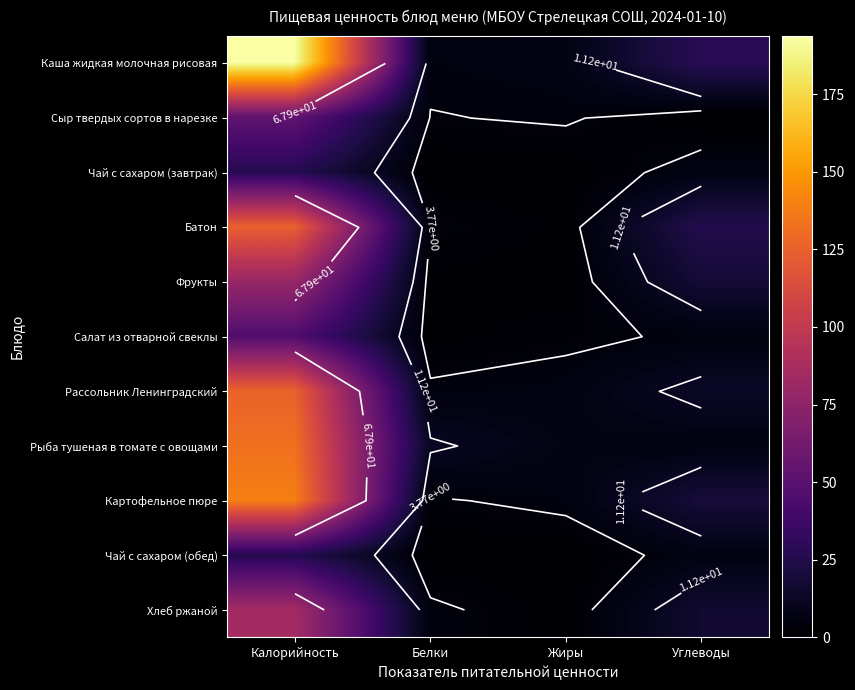

The value of Каша жидкая молочная рисовая at Углеводы is 28.4. True or false?

True